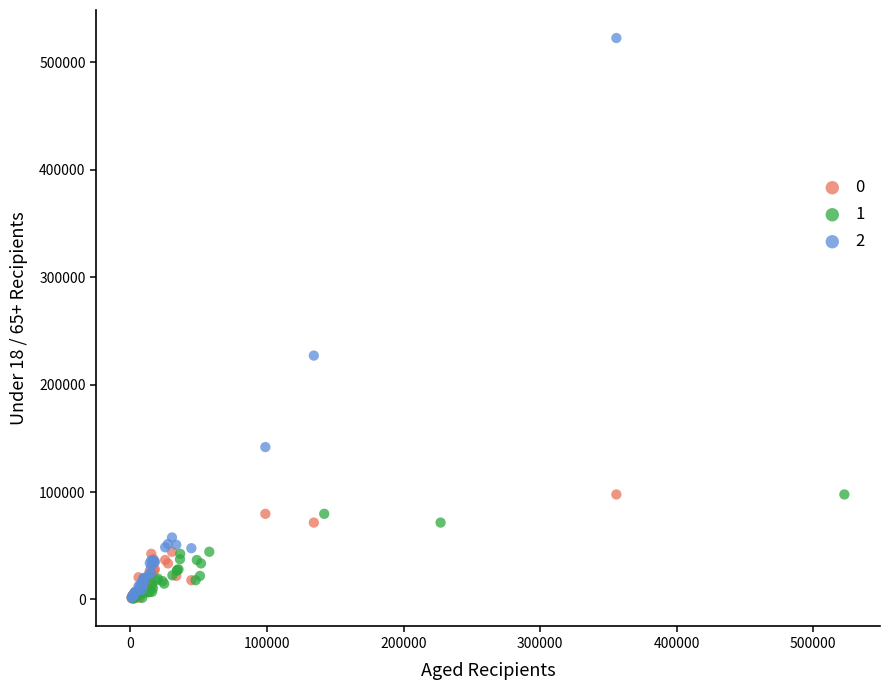

What are all the series names shown in the legend?

0, 1, 2